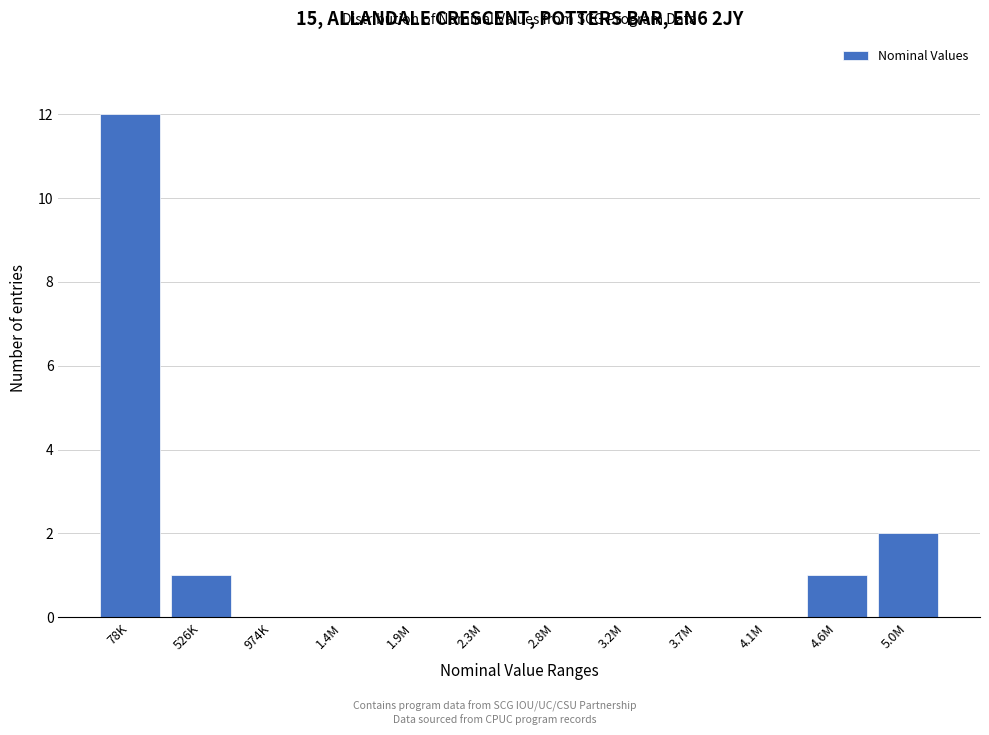

Reading left to right, extract all data points from this chart.

78K=12	526K=1	974K=0	1.4M=0	1.9M=0	2.3M=0	2.8M=0	3.2M=0	3.7M=0	4.1M=0	4.6M=1	5.0M=2